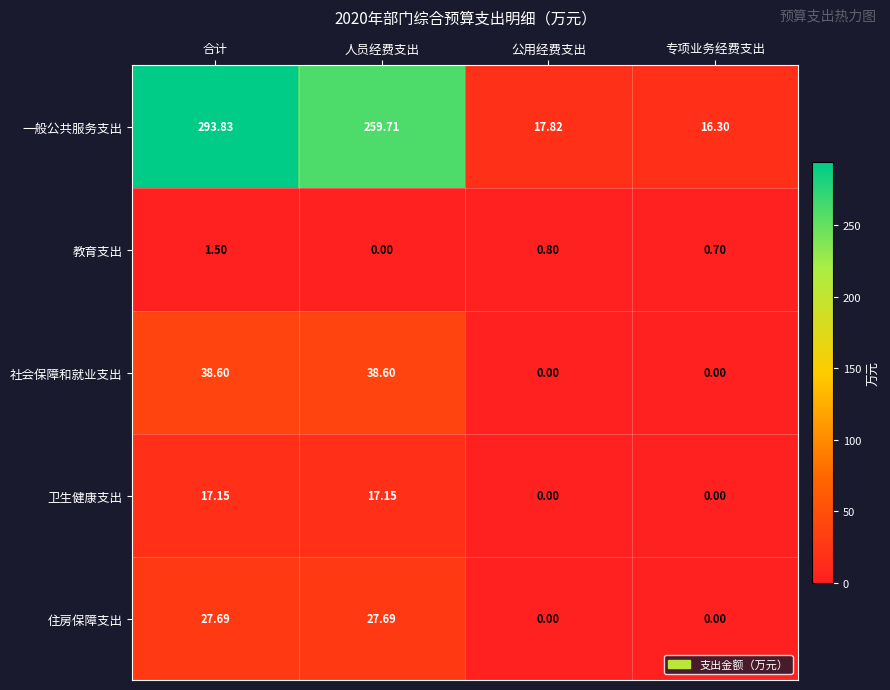

Which series has the largest range (max minus min)?

一般公共服务支出